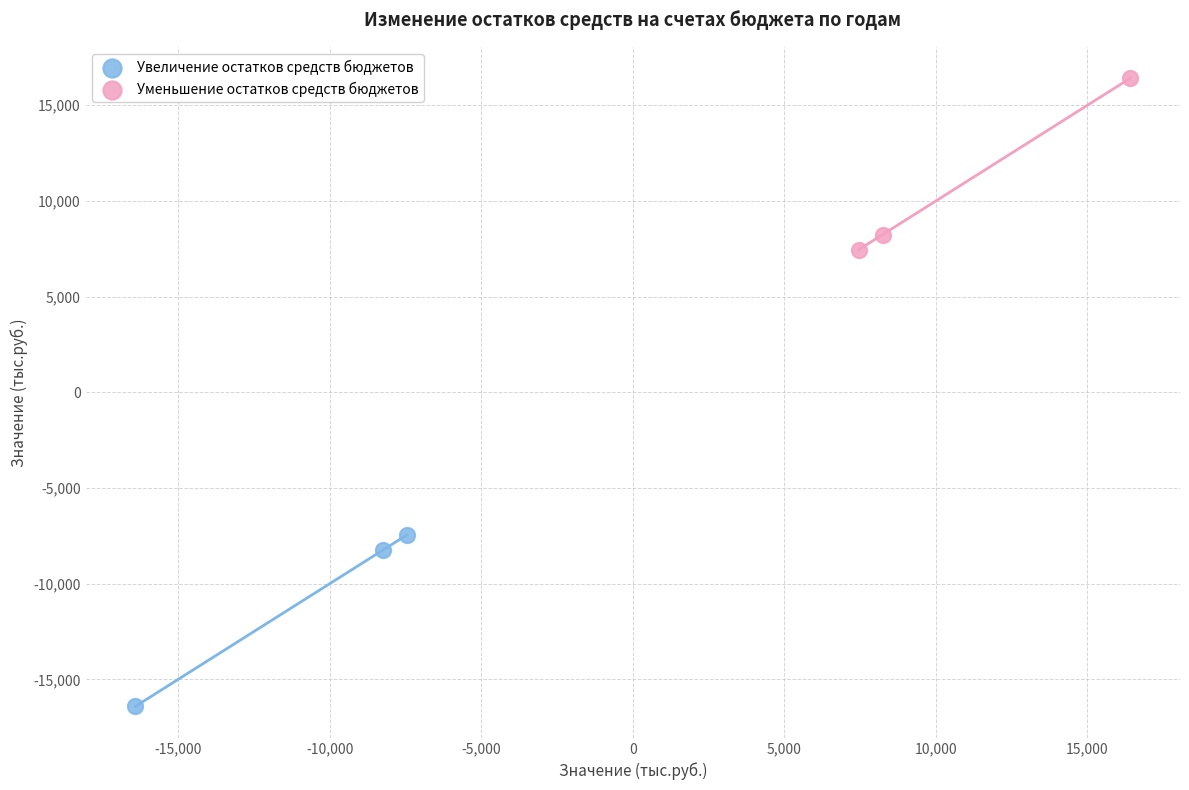

Which series reaches the minimum Y coordinate?

Увеличение остатков средств бюджетов